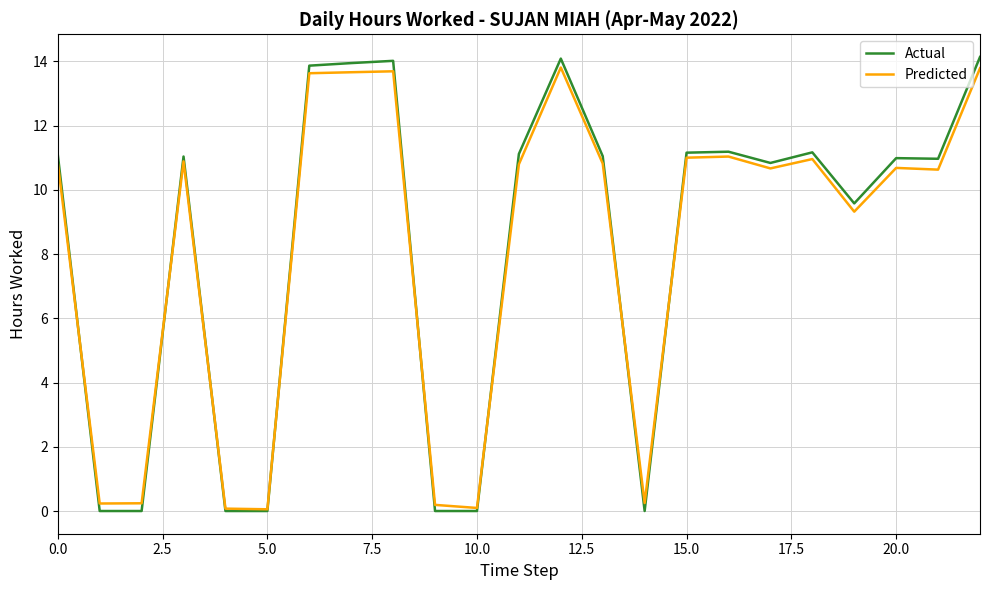

Which series has the widest spread of values?

Actual